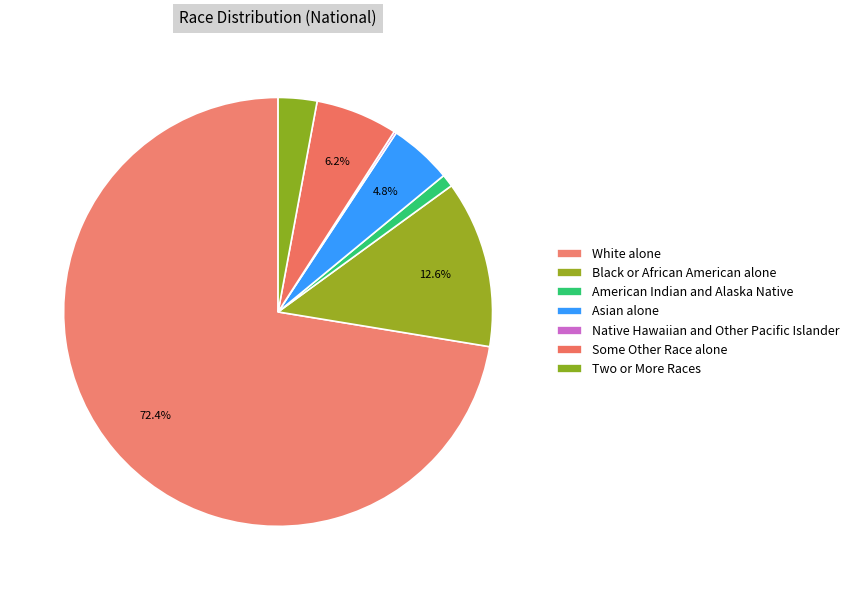

What is the change in value from American Indian and Alaska Native to Native Hawaiian and Other Pacific Islander?

-2392235